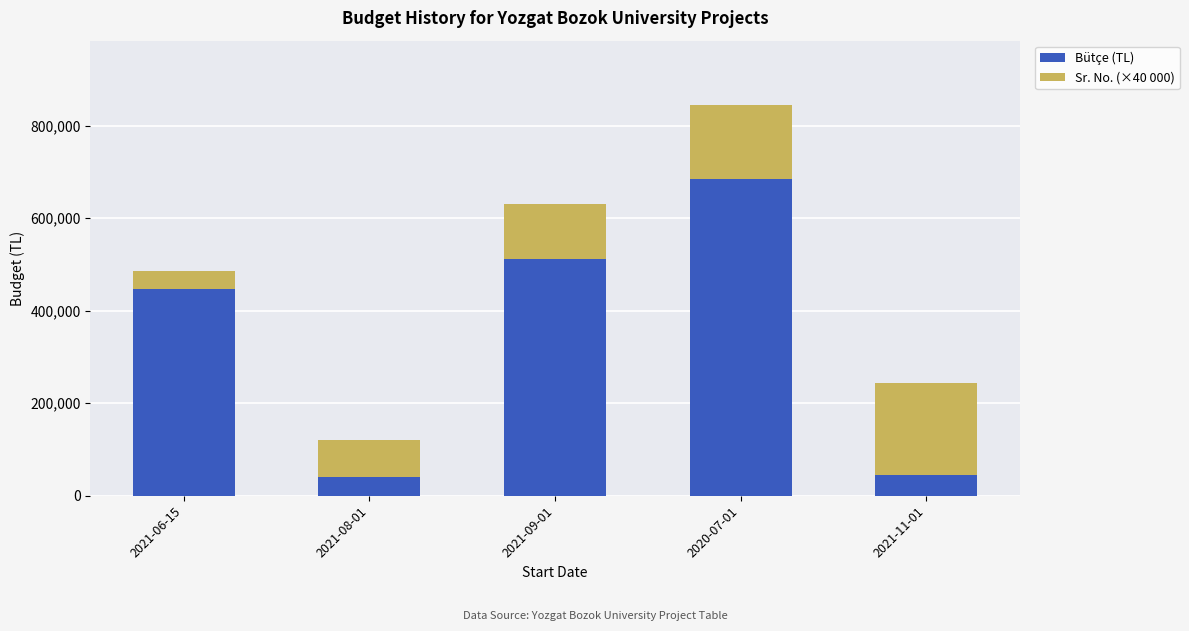

Which category has the highest value in the Bütçe (TL) series?

2020-07-01